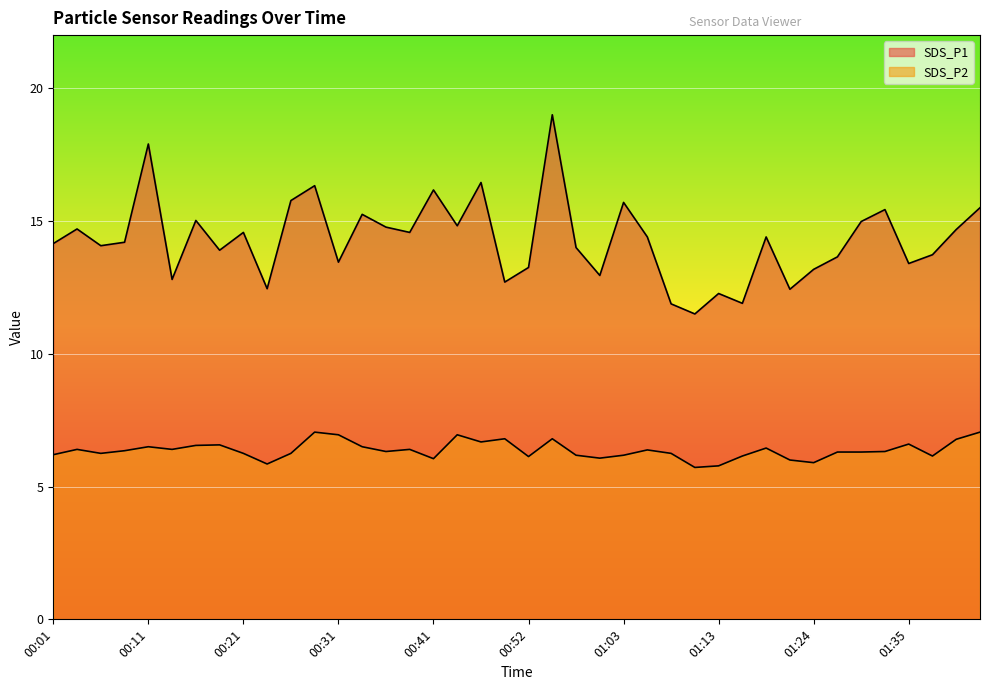

True or false: SDS_P1 and SDS_P2 intersect in this chart.

False